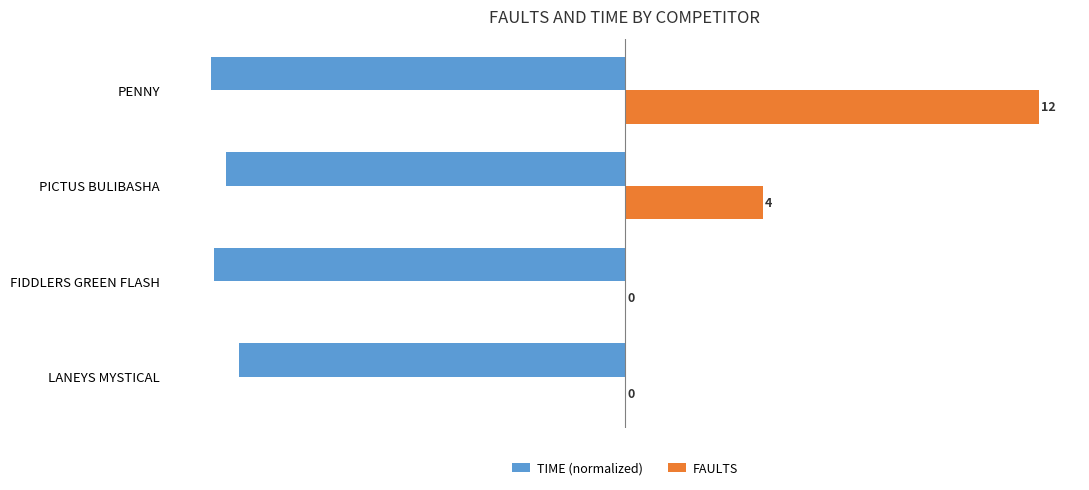

What are all the series names shown in the legend?

TIME (normalized), FAULTS